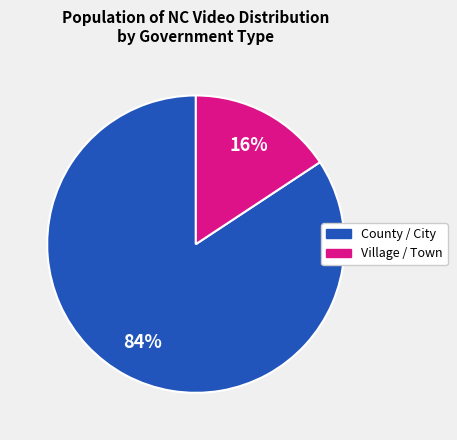

Is there a majority slice in this chart?

Yes